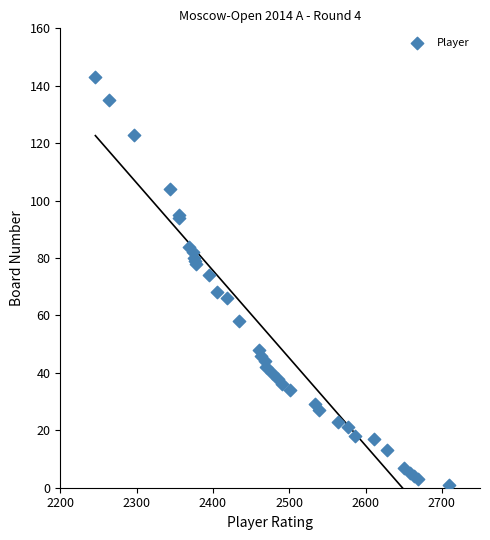

What Y value in the scatter plot is closest to 72?

74